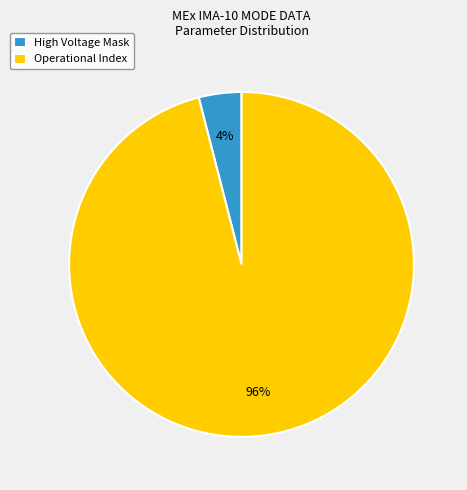

What is the largest slice in the pie chart?

Operational Index